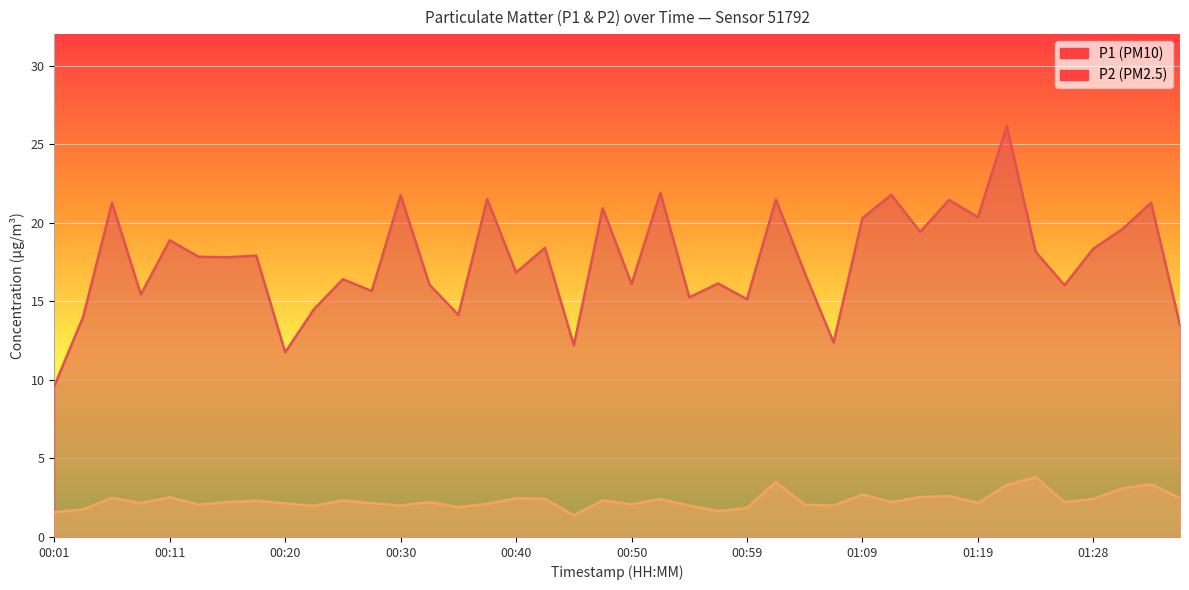

True or false: P2 and P1 intersect in this chart.

False